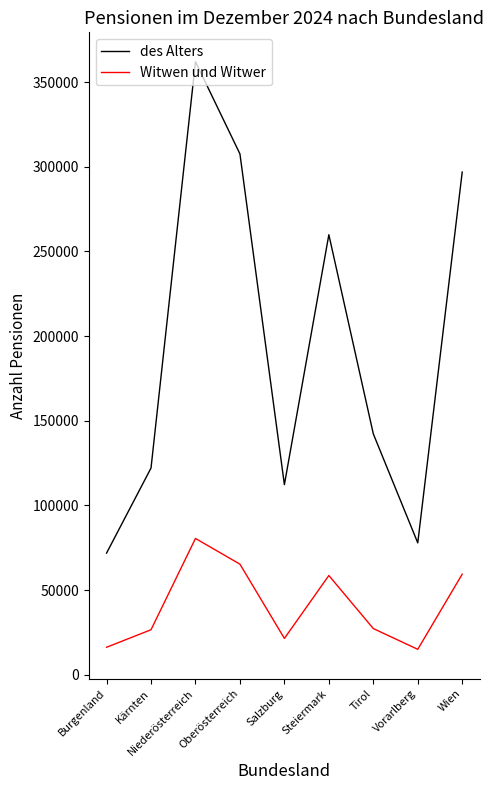

True or false: Witwen und Witwer and des Alters intersect in this chart.

False